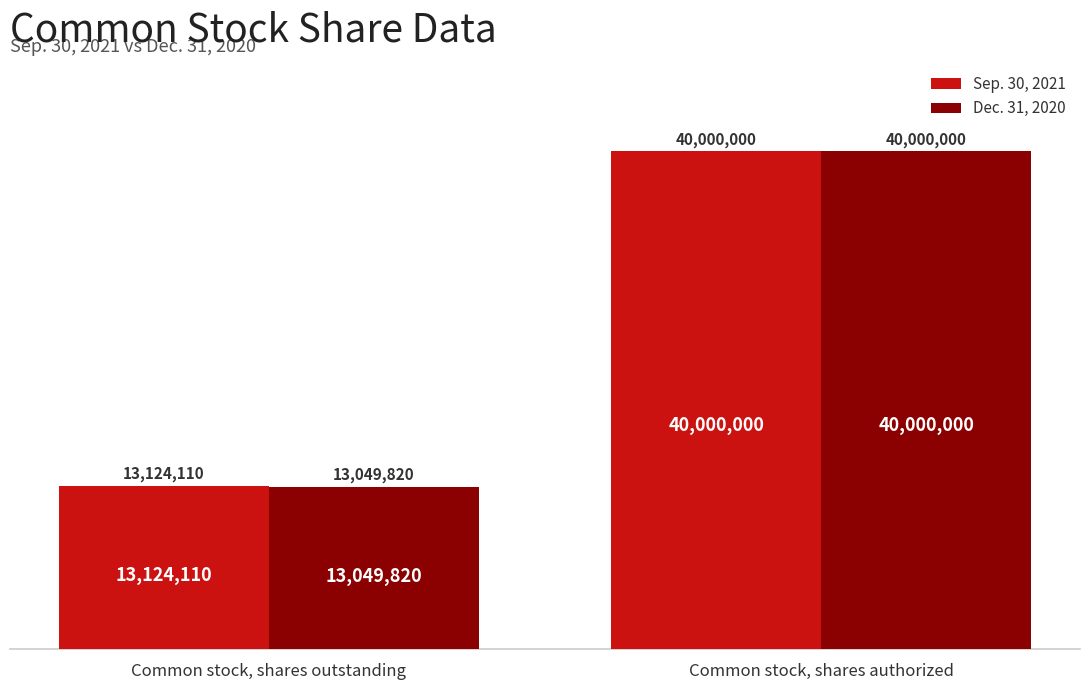

Are the bars horizontal?

No